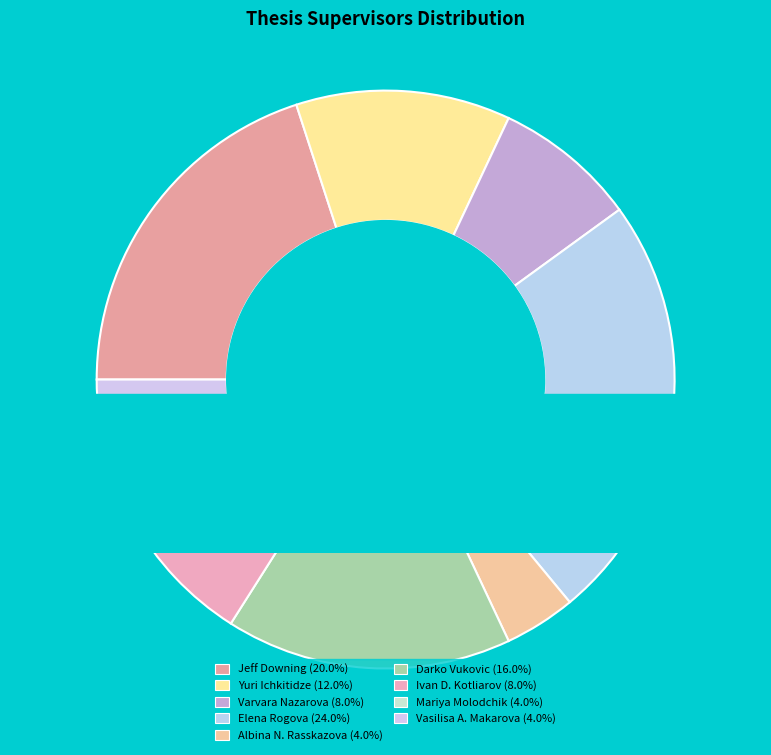

Is Jeff Downing the majority of the pie?

No